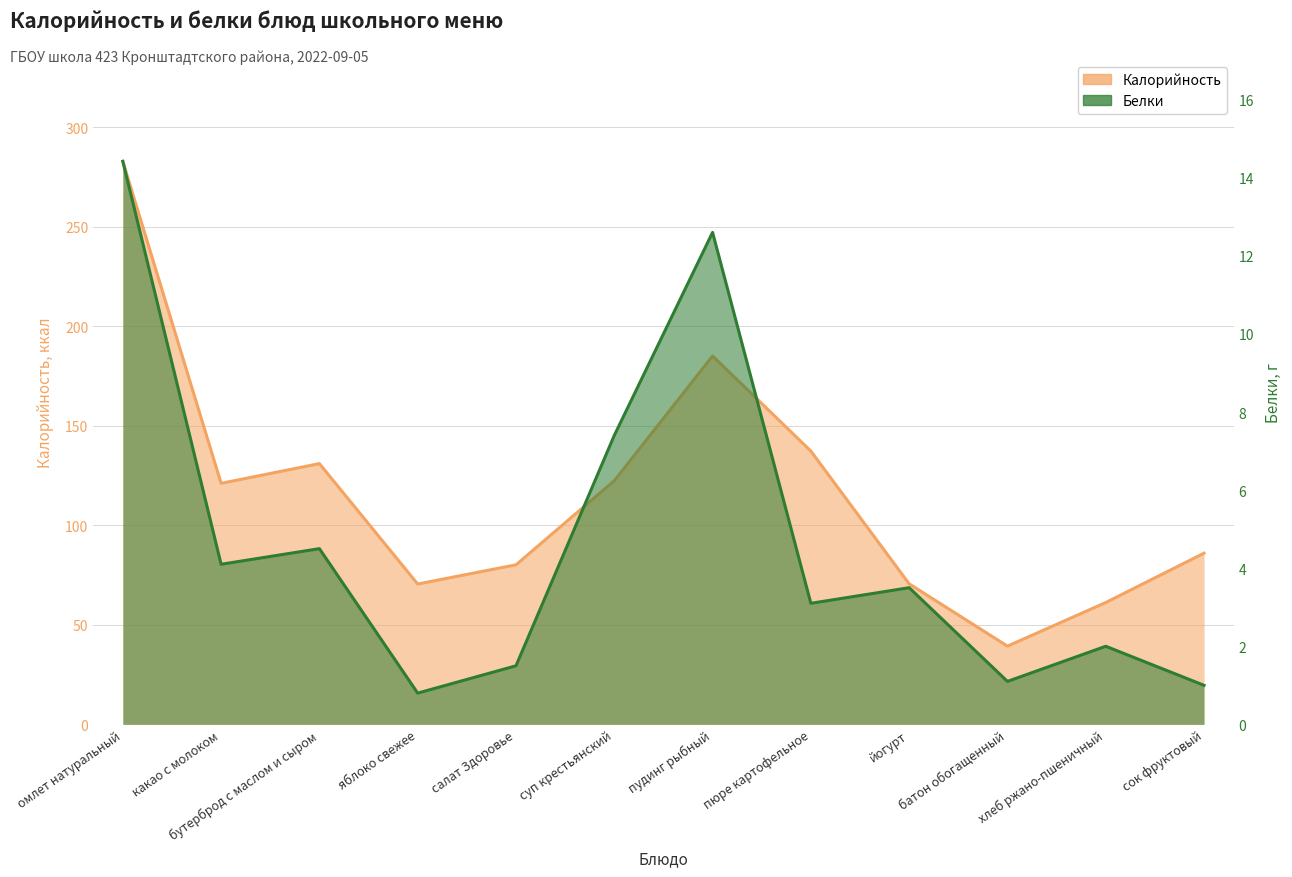

Rank the series by their maximum value, from highest to lowest.

Калорийность, Белки